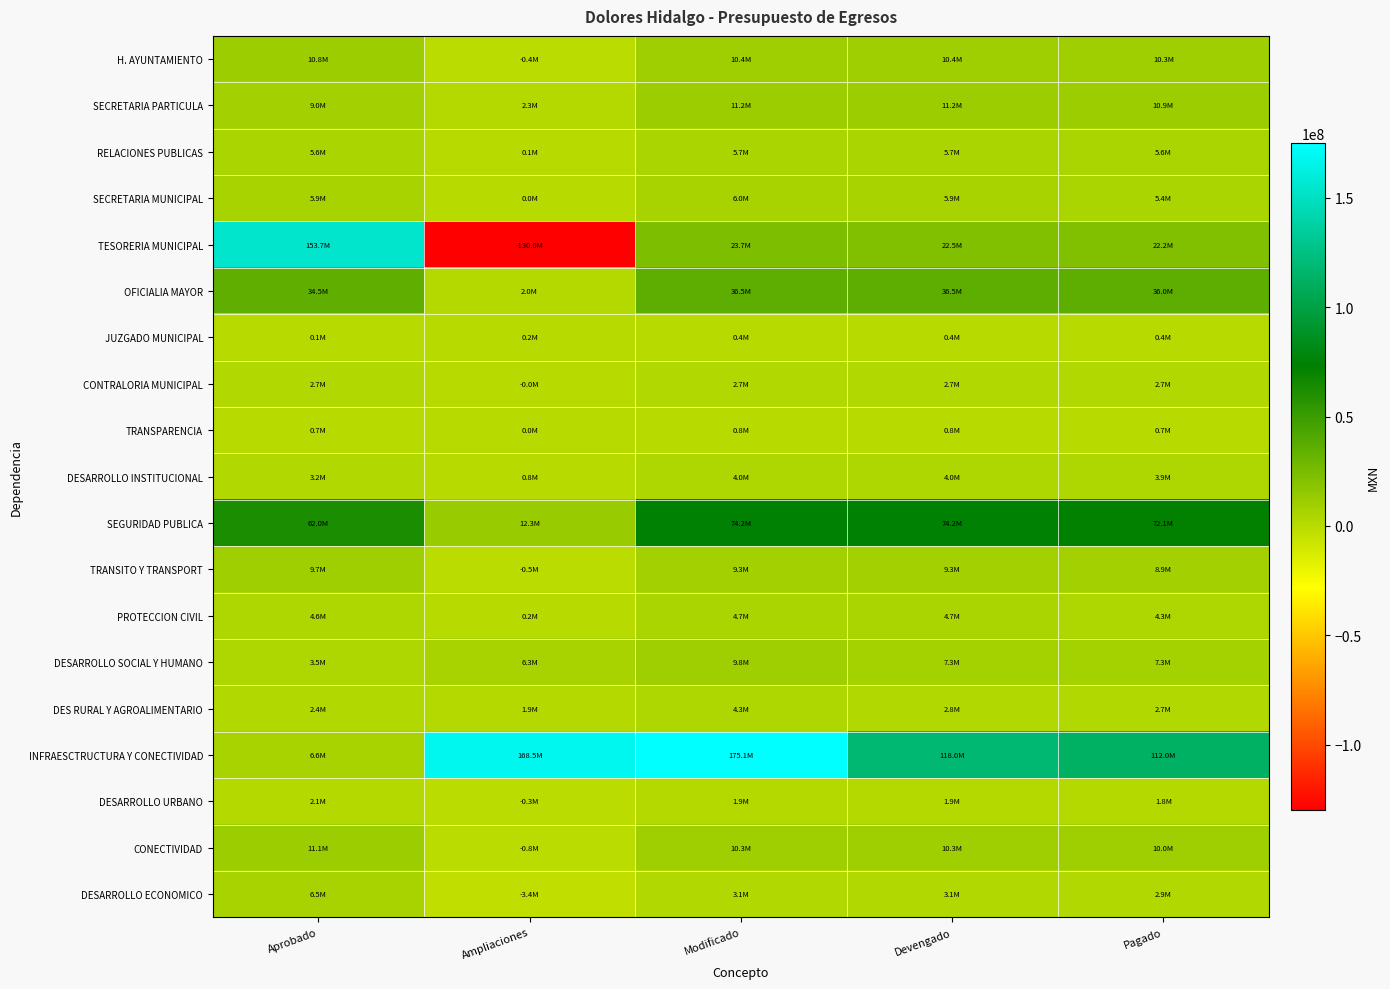

At Ampliaciones, list the series in order from smallest to largest.

TESORERIA MUNICIPAL, DESARROLLO ECONOMICO, CONECTIVIDAD, TRANSITO Y TRANSPORT, H. AYUNTAMIENTO, DESARROLLO URBANO, CONTRALORIA MUNICIPAL, SECRETARIA MUNICIPAL, TRANSPARENCIA, RELACIONES PUBLICAS, PROTECCION CIVIL, JUZGADO MUNICIPAL, DESARROLLO INSTITUCIONAL, DES RURAL Y AGROALIMENTARIO, OFICIALIA MAYOR, SECRETARIA PARTICULA, DESARROLLO SOCIAL Y HUMANO, SEGURIDAD PUBLICA, INFRAESCTRUCTURA Y CONECTIVIDAD